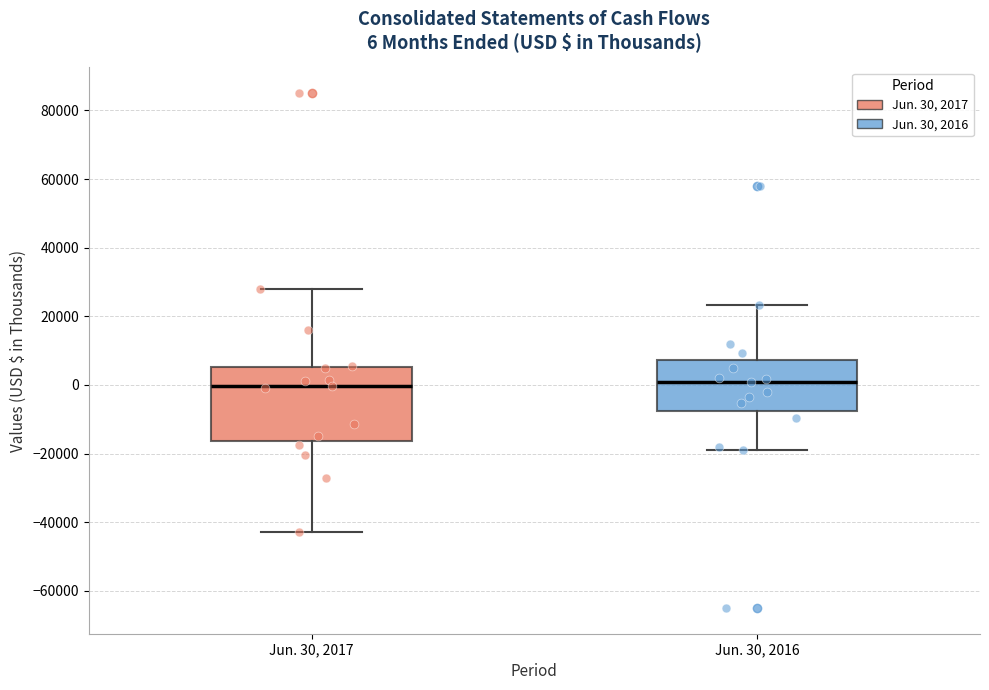

Comparing the boxes themselves (not the whiskers), which one is the tallest?

Jun. 30, 2017